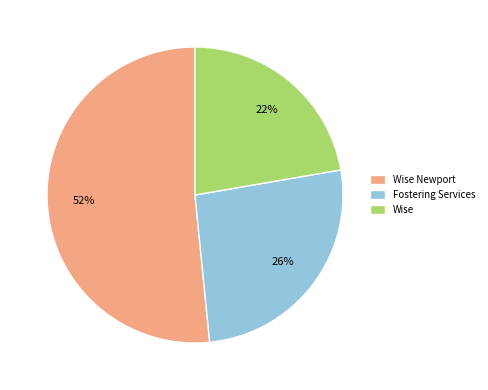

Does Wise Newport account for over 50% of the chart?

Yes